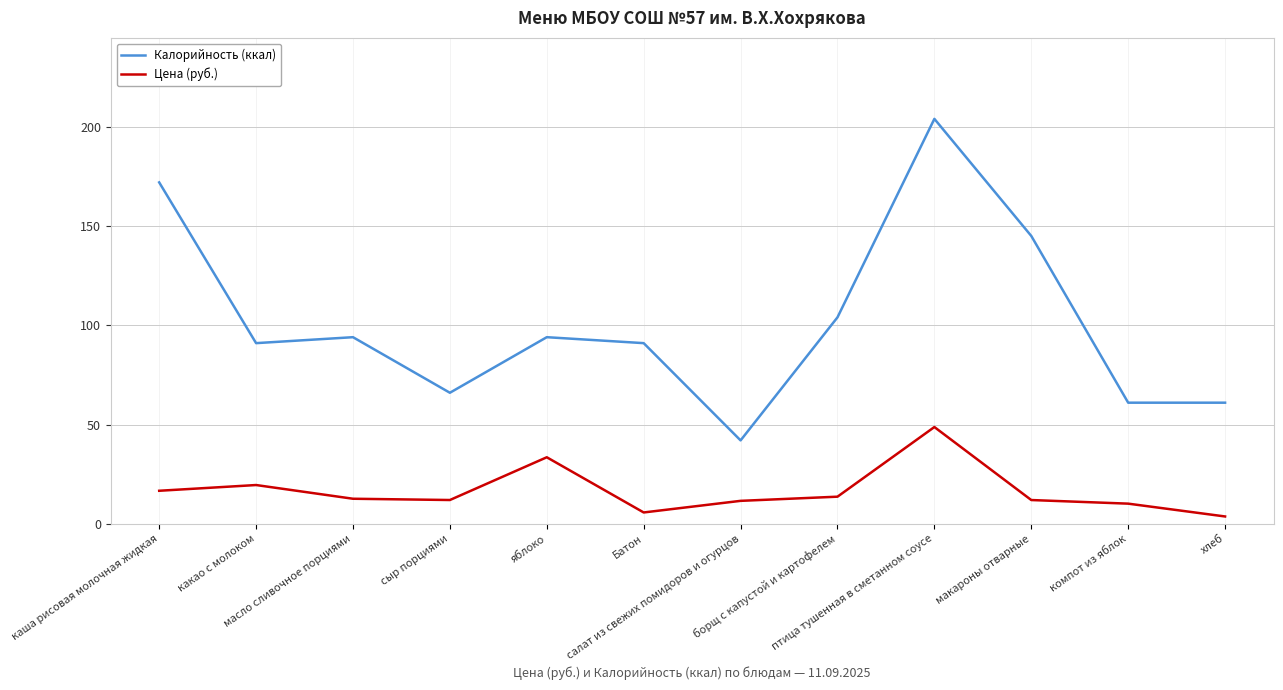

Read the Цена (руб.) value at салат из свежих помидоров и огурцов.

11.5